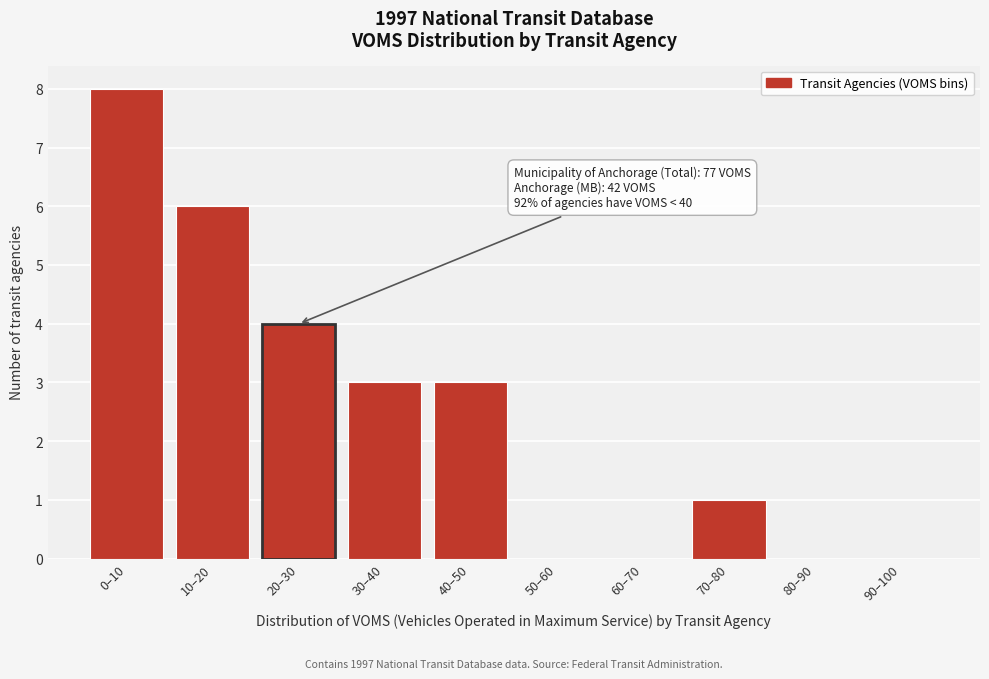

Reading right to left, transcribe all the data shown in this chart.

90–100=0	80–90=0	70–80=1	60–70=0	50–60=0	40–50=3	30–40=3	20–30=4	10–20=6	0–10=8